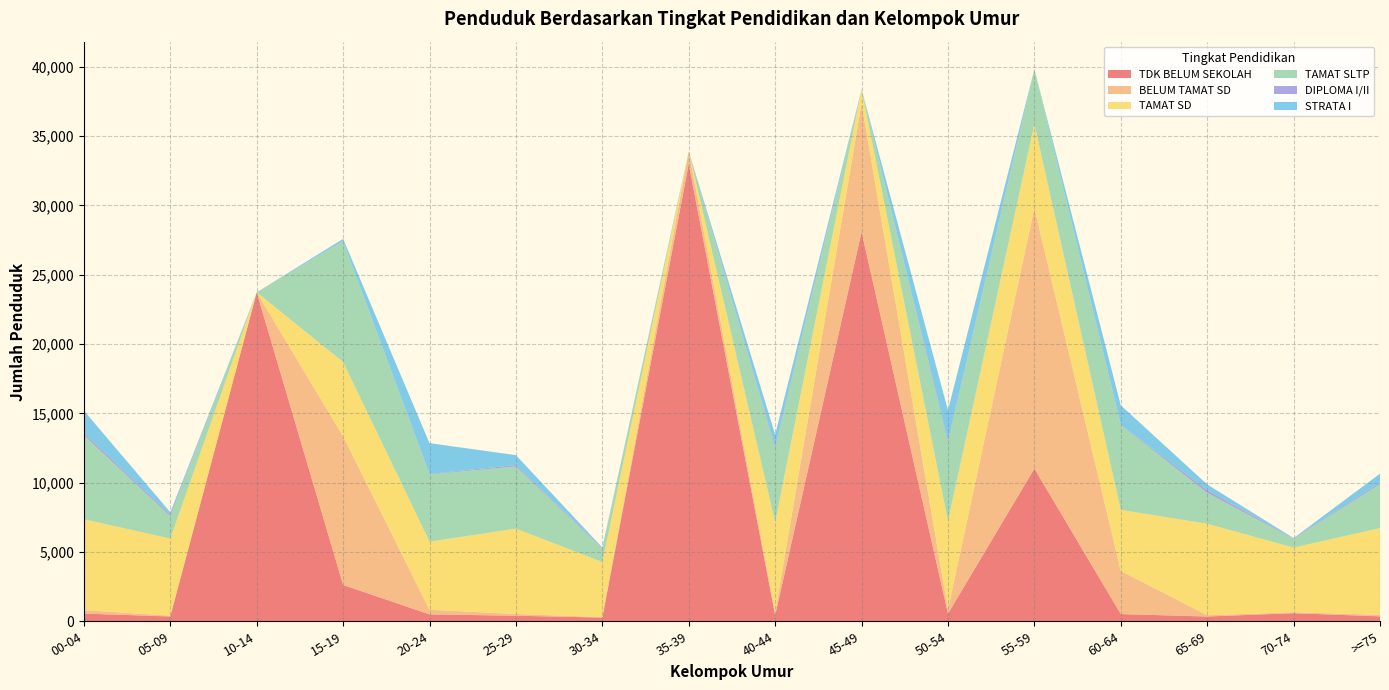

Reading left to right, what are all the values shown in this chart?

TDK BELUM SEKOLAH: 00-04=555	05-09=348	10-14=23734	15-19=2619	20-24=497	25-29=400	30-34=267	35-39=33007	40-44=427	45-49=28090	50-54=549	55-59=11016	60-64=520	65-69=343	70-74=584	>=75=356
BELUM TAMAT SD: 00-04=244	05-09=60	10-14=0	15-19=10724	20-24=333	25-29=126	30-34=38	35-39=897	40-44=196	45-49=9265	50-54=315	55-59=18806	60-64=3111	65-69=94	70-74=66	>=75=116
TAMAT SD: 00-04=6564	05-09=5556	10-14=0	15-19=5364	20-24=4919	25-29=6156	30-34=3972	35-39=0	40-44=6528	45-49=1022	50-54=6372	55-59=6048	60-64=4404	65-69=6598	70-74=4666	>=75=6251
TAMAT SLTP: 00-04=6051	05-09=1615	10-14=0	15-19=8715	20-24=4847	25-29=4485	30-34=960	35-39=0	40-44=5316	45-49=0	50-54=5652	55-59=3955	60-64=6124	65-69=2232	70-74=634	>=75=3169
DIPLOMA I/II: 00-04=177	05-09=125	10-14=0	15-19=2	20-24=35	25-29=106	30-34=47	35-39=0	40-44=134	45-49=0	50-54=145	55-59=0	60-64=27	65-69=205	70-74=35	>=75=124
STRATA I: 00-04=1605	05-09=160	10-14=0	15-19=165	20-24=2220	25-29=713	30-34=37	35-39=0	40-44=861	45-49=0	50-54=2197	55-59=0	60-64=1394	65-69=402	70-74=17	>=75=633